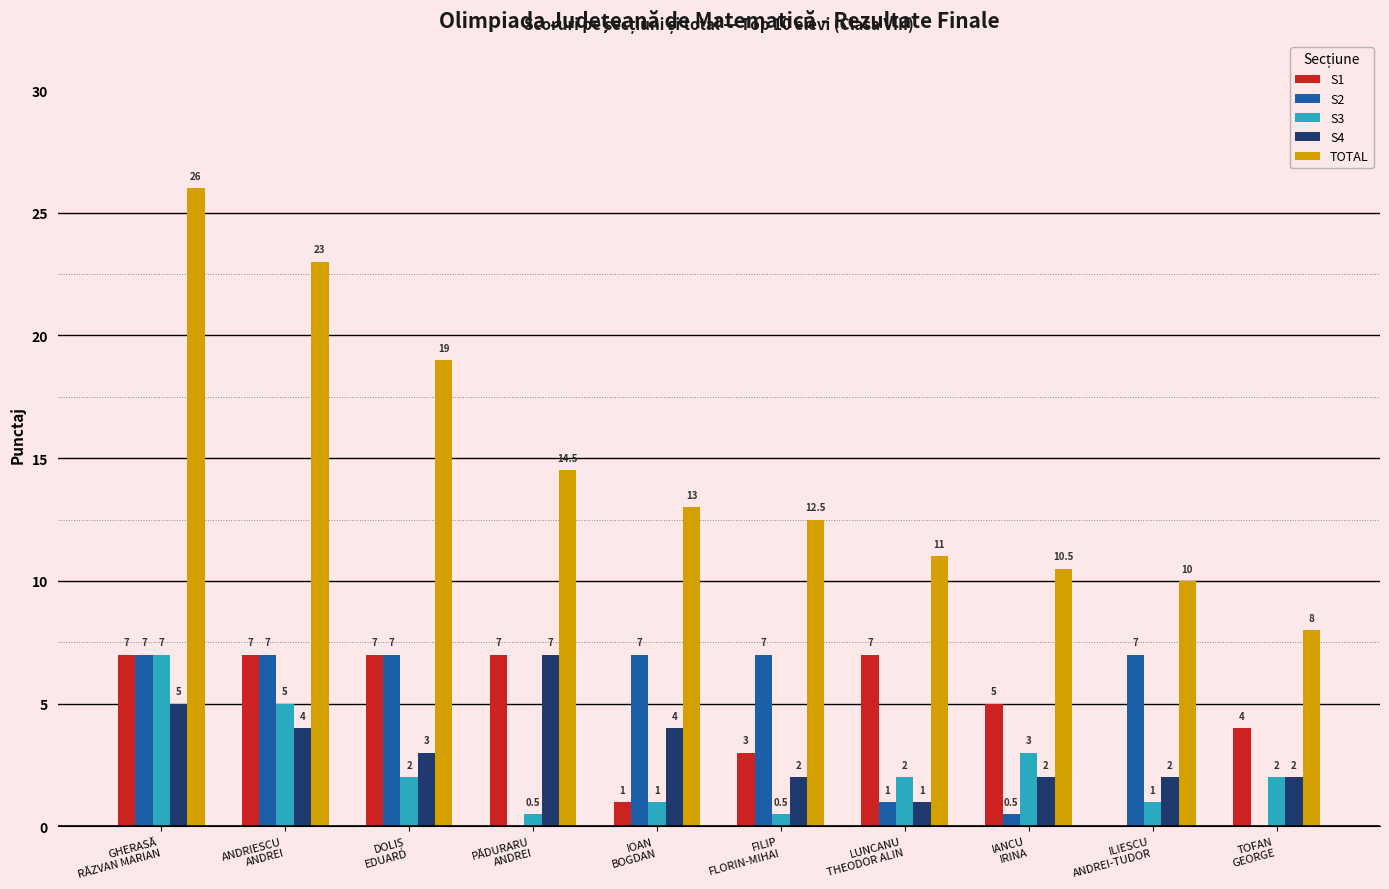

What is the highest value of the TOTAL series?

26.0